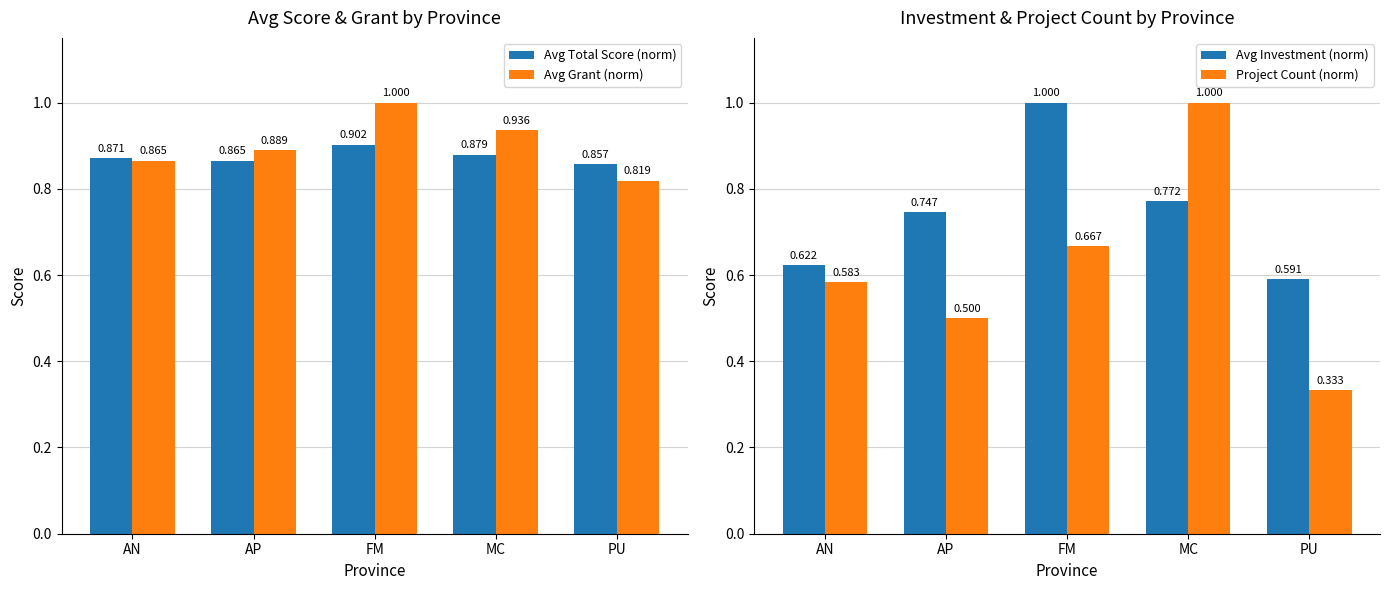

True or false: Avg Grant (norm) has a value of 0.9 at AN.

True